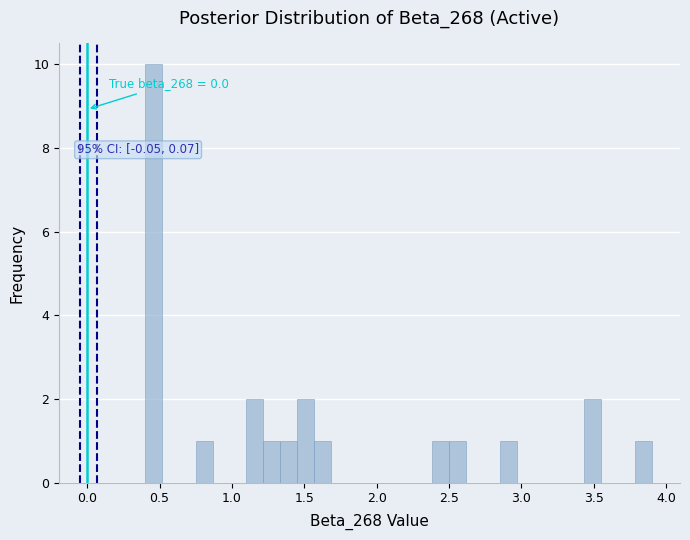

Read against the x-axis, roughly where is the centre of the tallest bar?

0.45